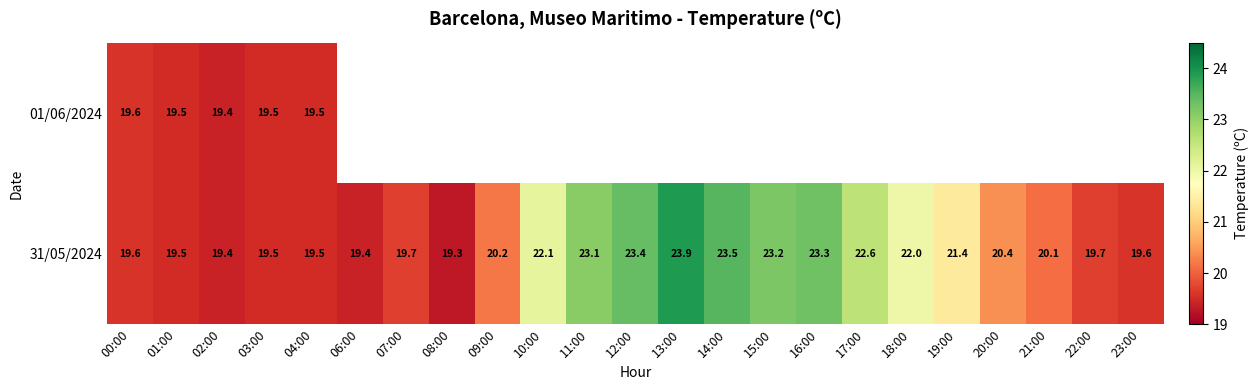

What is the sum of the 31/05/2024 values at 00:00 and 08:00?

38.9